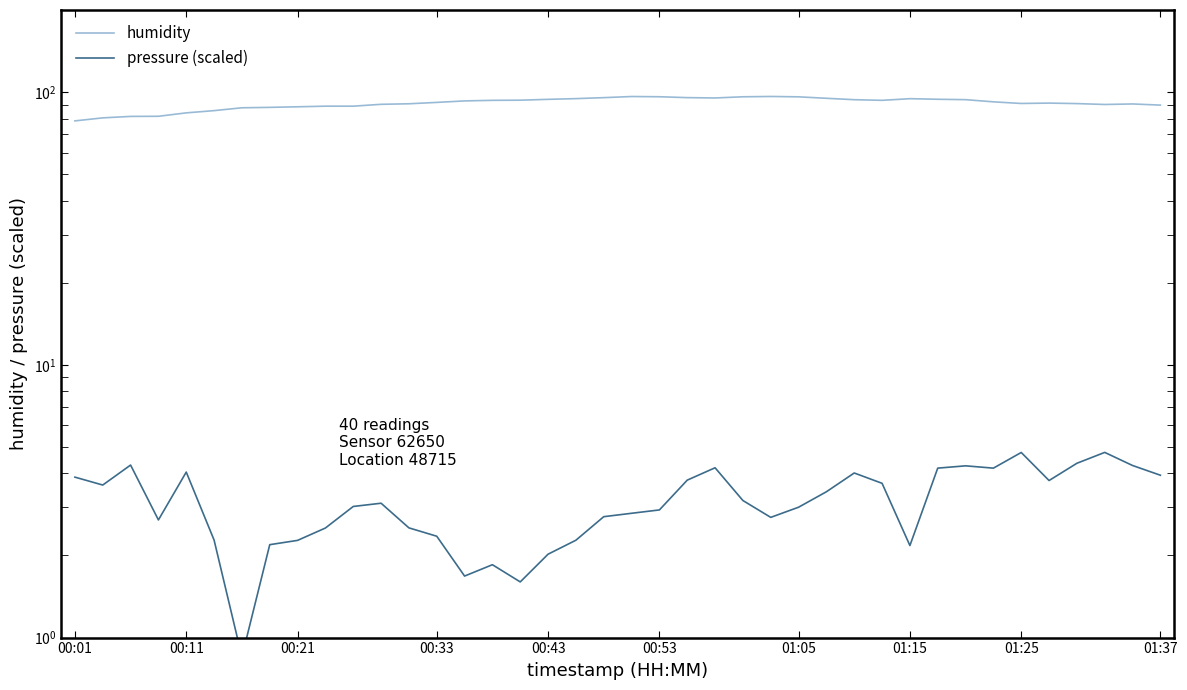

What is the spread (max minus min) of values at 00:01?

74.6